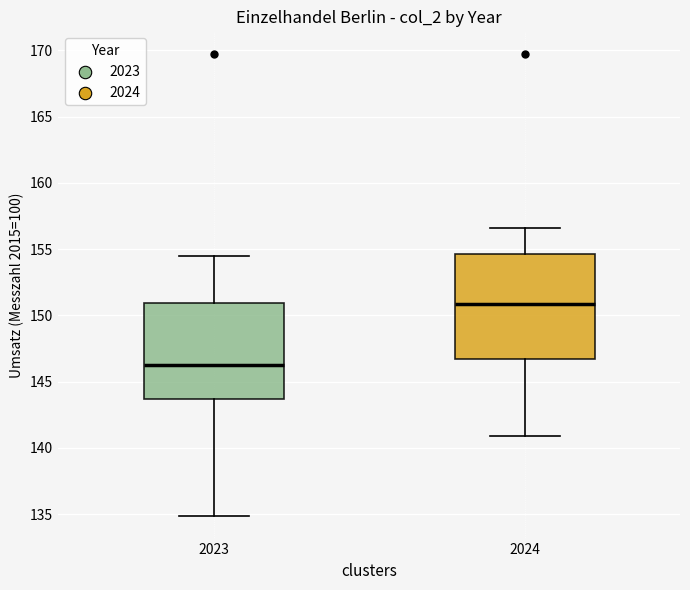

Reading left to right, read every box against the y-axis: the position of its median line, the range the box covers, and the ends of its whiskers. The values are not printed on the chart, so give them approximately, as read against the axis.

2023: median 146.5, box 143.5 to 151.0, whiskers 135.0 to 154.5
2024: median 151.0, box 146.5 to 154.5, whiskers 141.0 to 156.5